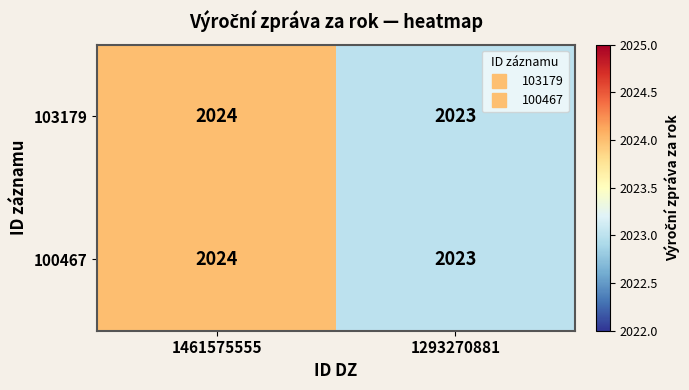

At which category is the sum across all series the highest?

1461575555